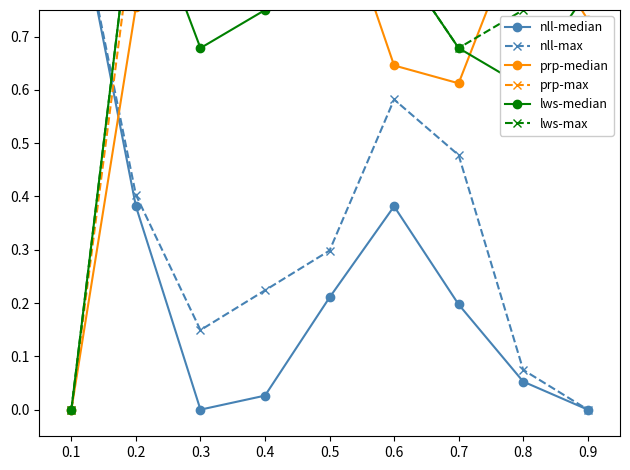

Rank the series by their maximum value, from lowest to highest.

nll-median, nll-max, prp-median, prp-max, lws-median, lws-max